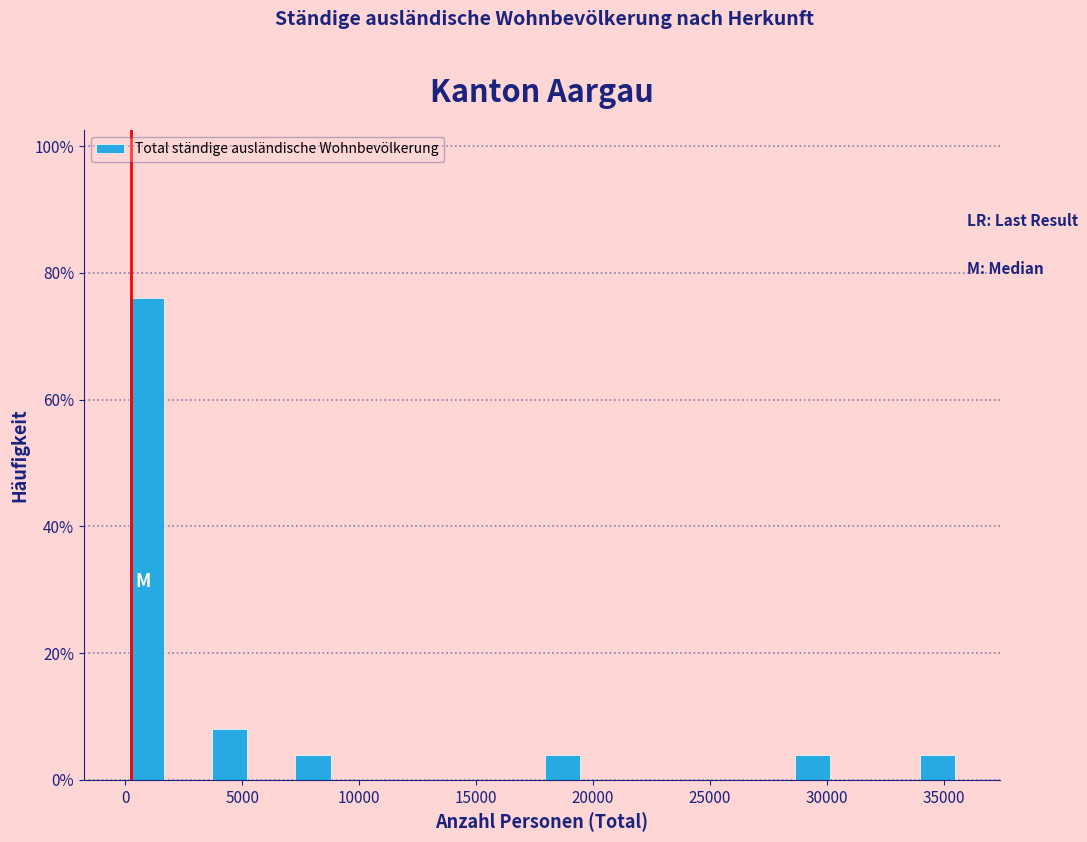

Read against the x-axis, roughly where is the centre of the tallest bar?

1000